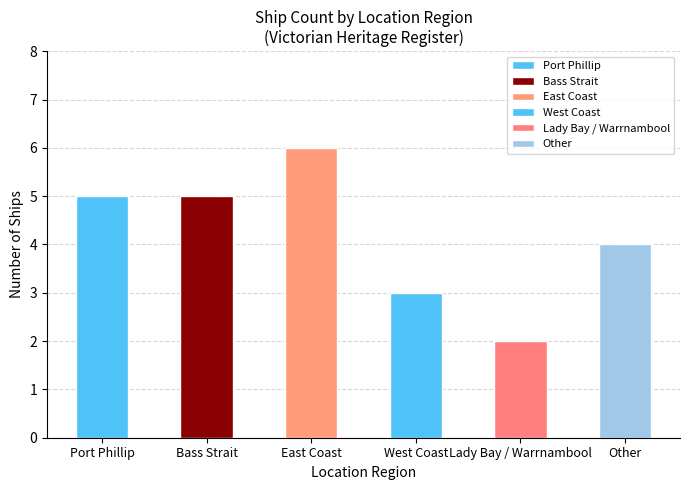

What is the change in value from Lady Bay to Other?

+2